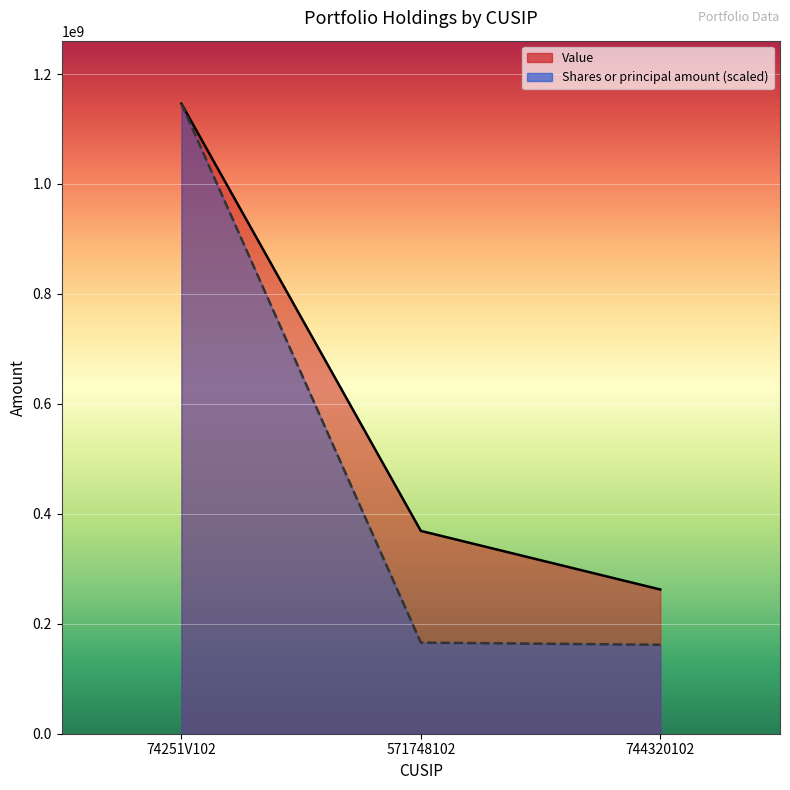

How many lines are shown in the chart?

2